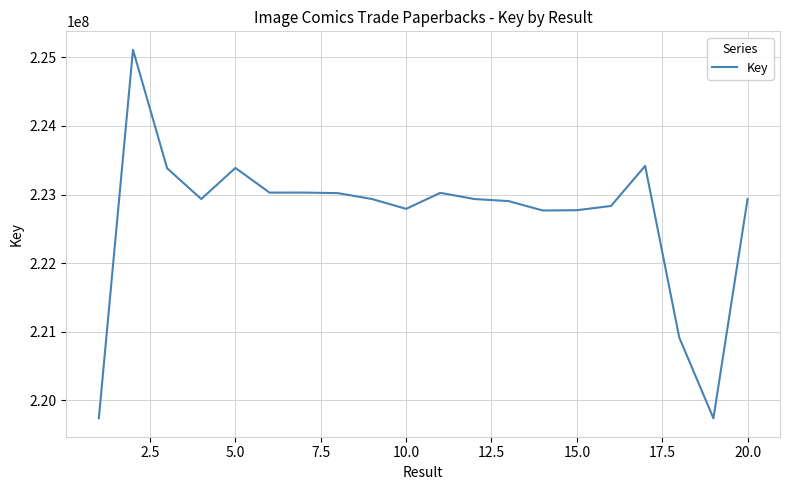

What is the difference between the maximum and minimum values?

5370631